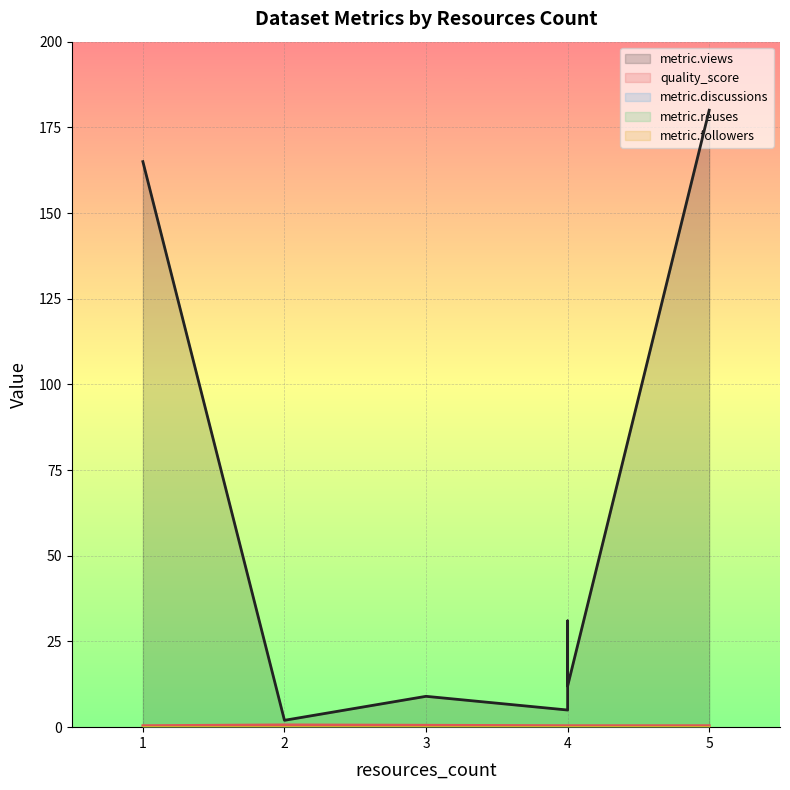

Is it true that quality_score equals 0.6 at 3?

True